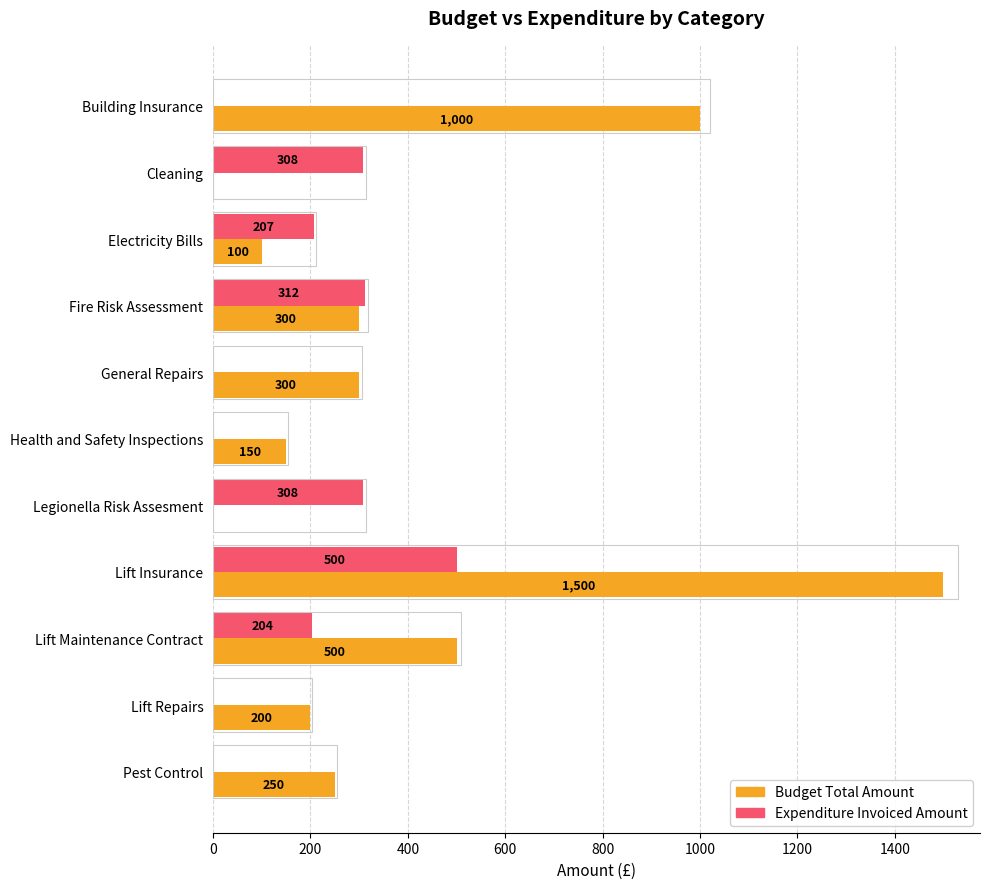

At which category is the sum across all series the highest?

Lift Insurance